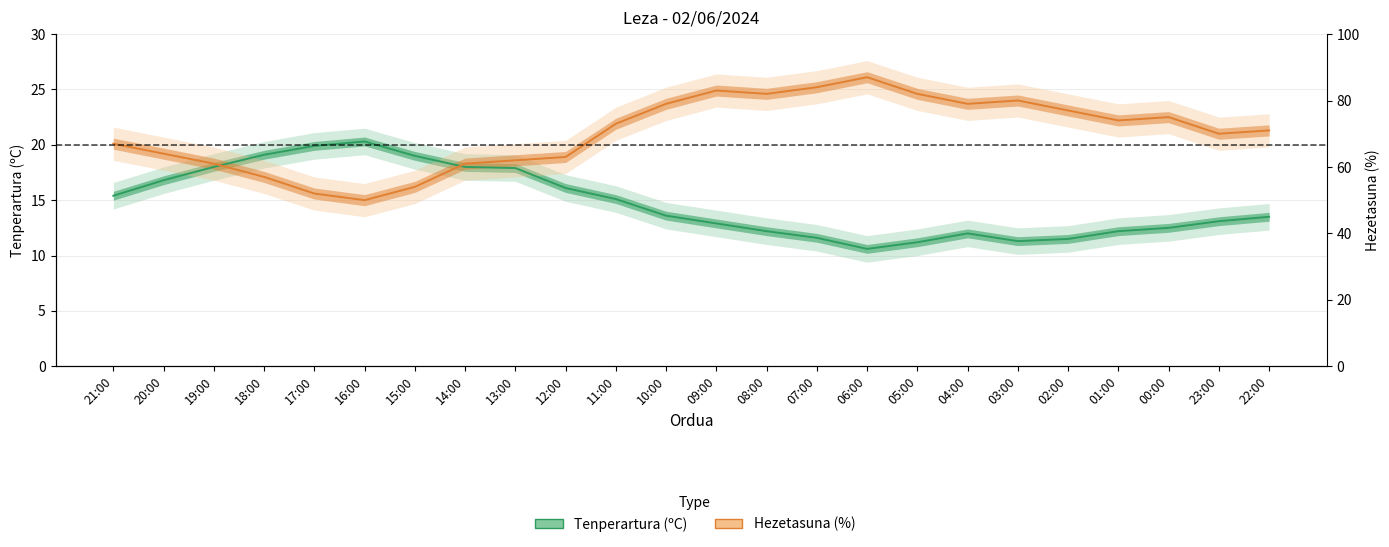

Is it true that Hezetasuna (%) equals 21.3 at 22:00?

True